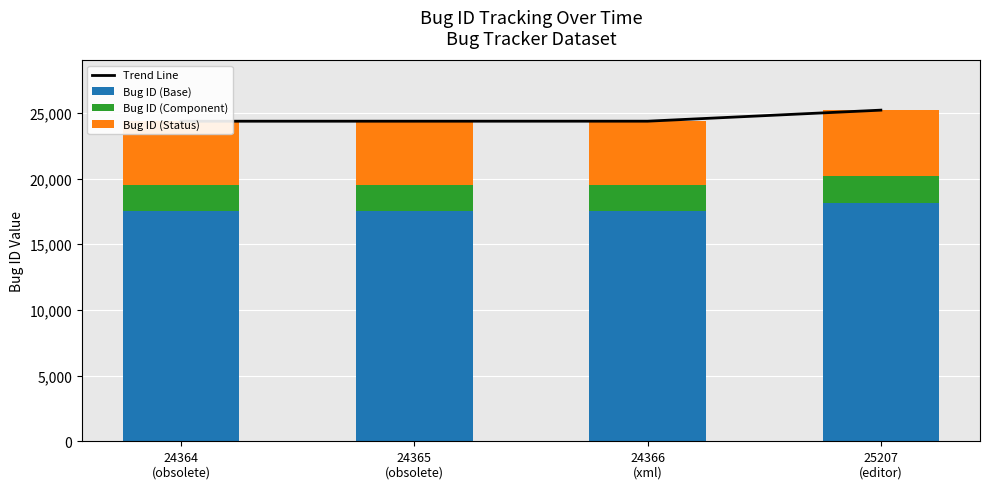

What position from the left is 24365
(obsolete)?

2